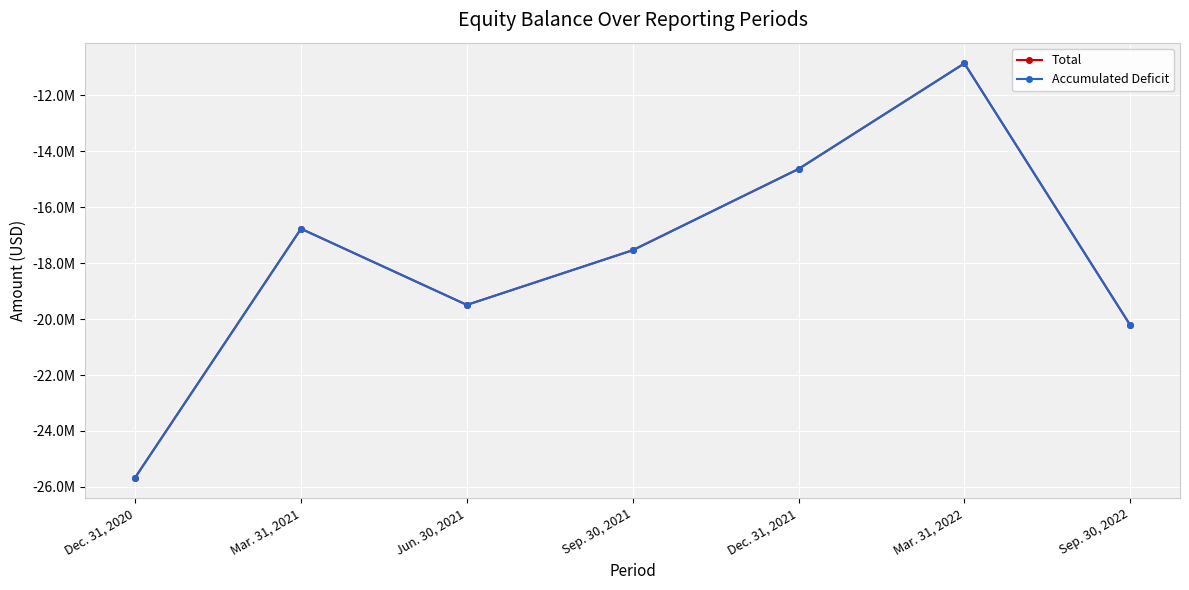

The value of Total at Sep. 30, 2021 is -24753447. True or false?

False